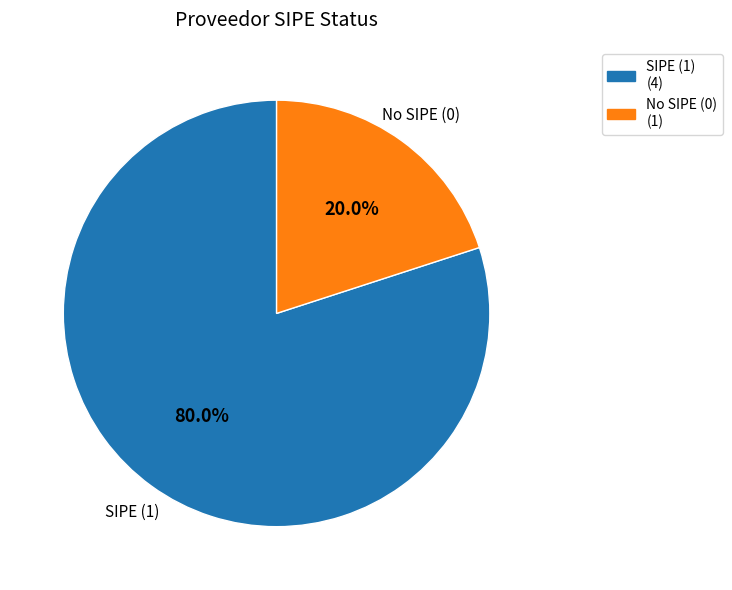

To the nearest percent, what is the average slice percentage?

50%